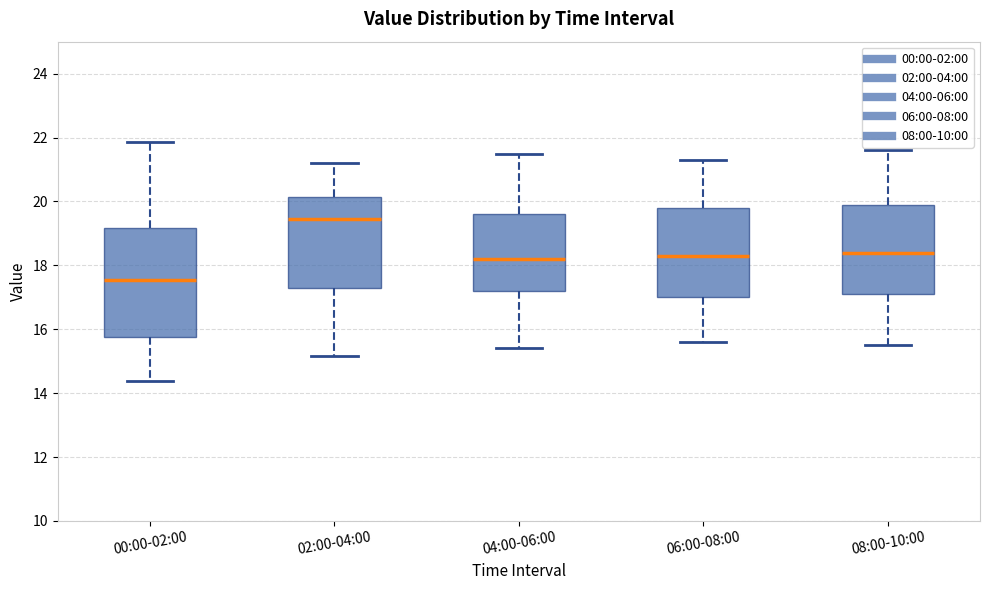

Reading left to right, read every box against the y-axis: the position of its median line, the range the box covers, and the ends of its whiskers. The values are not printed on the chart, so give them approximately, as read against the axis.

00:00-02:00: median 17.6, box 15.8 to 19.2, whiskers 14.4 to 21.8
02:00-04:00: median 19.4, box 17.4 to 20.2, whiskers 15.2 to 21.2
04:00-06:00: median 18.2, box 17.2 to 19.6, whiskers 15.4 to 21.6
06:00-08:00: median 18.4, box 17.0 to 19.8, whiskers 15.6 to 21.4
08:00-10:00: median 18.4, box 17.2 to 20.0, whiskers 15.6 to 21.6